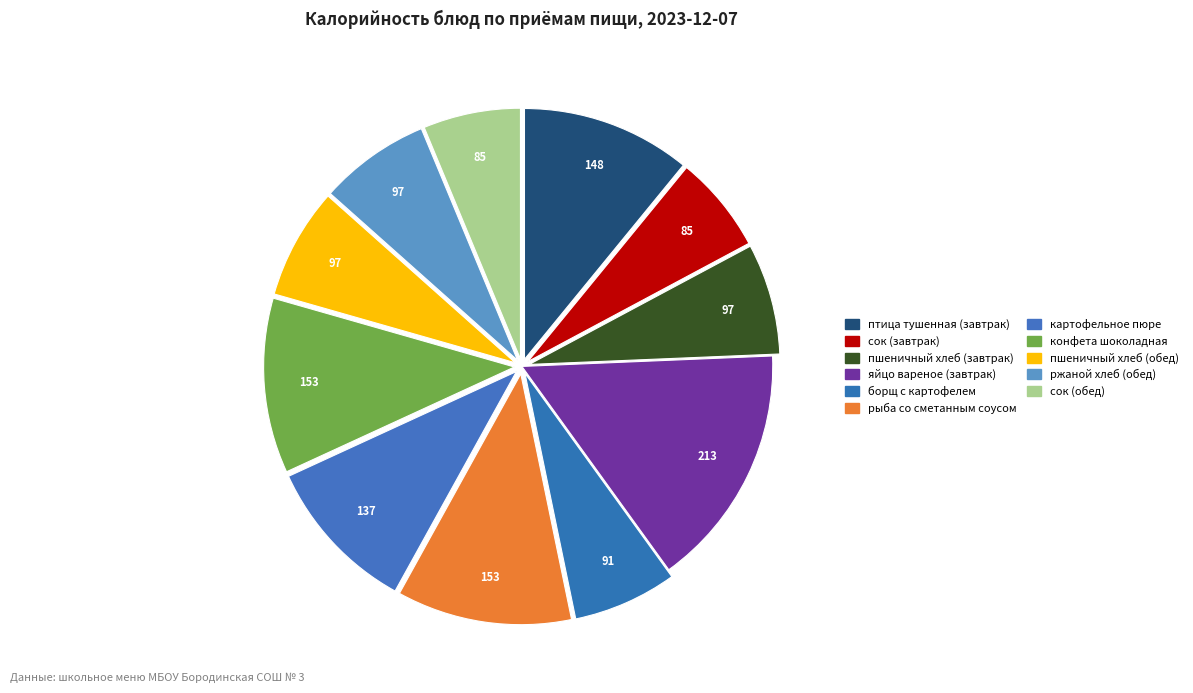

Count the number of slices in the pie.

11